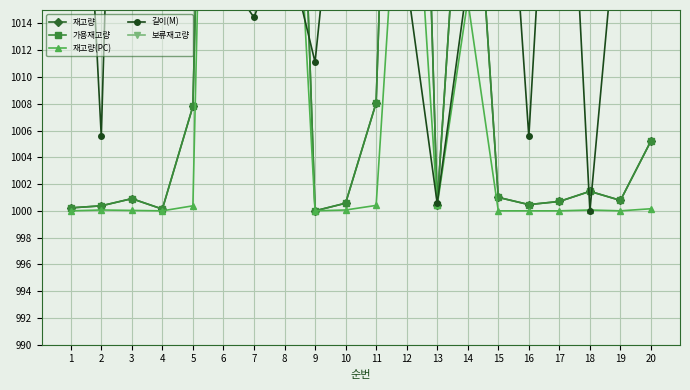

At which label is 재고량(PC) closest to 1050?

8